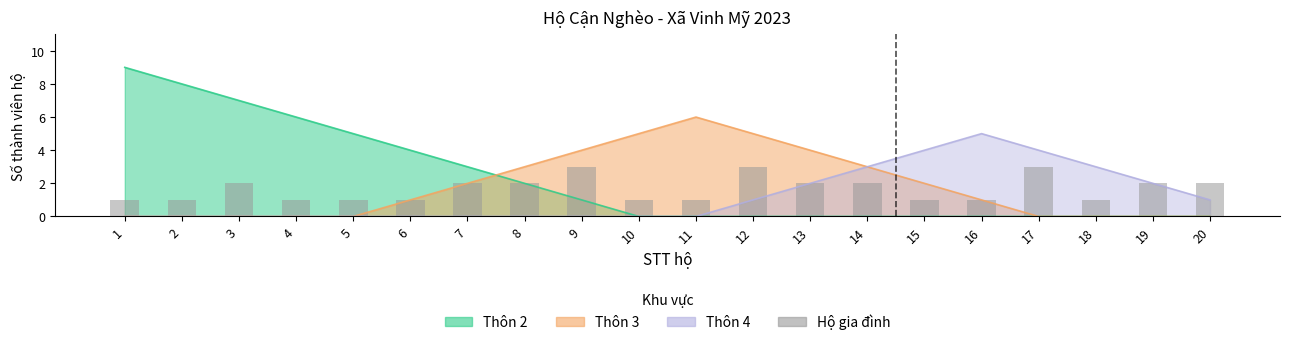

Where does the data first go above 2?

9